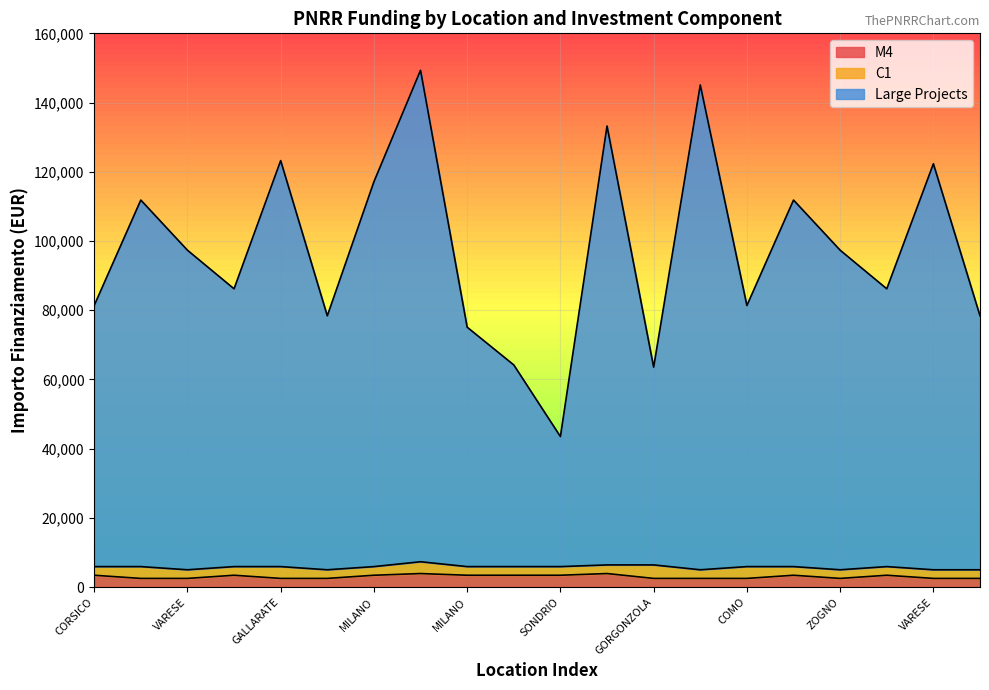

What is the label of the 4th point from the right?

ZOGNO